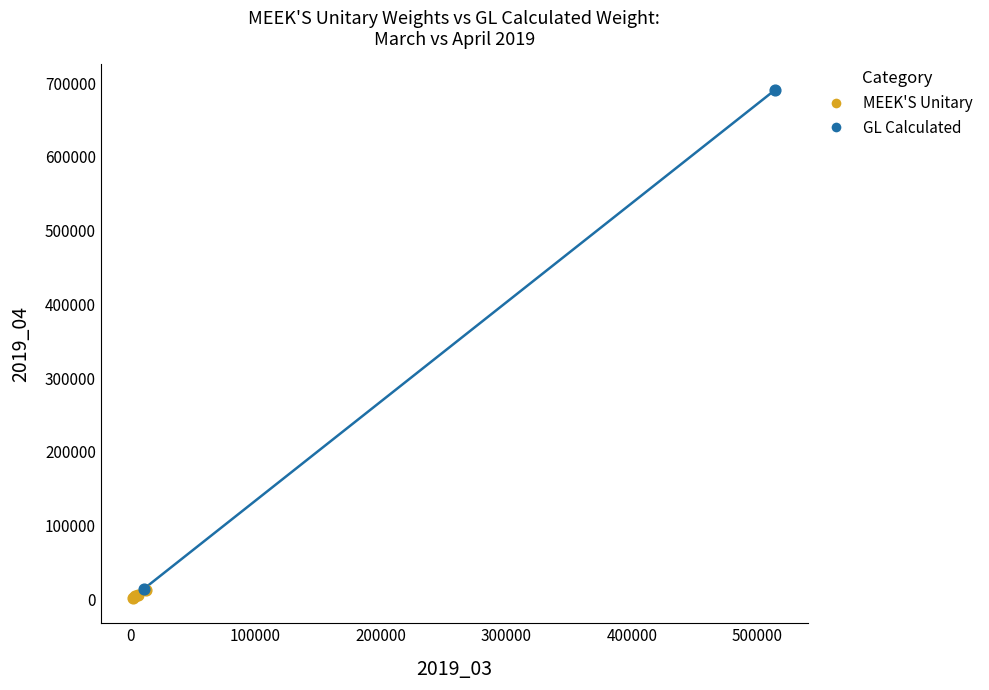

What are all the series names shown in the legend?

MEEK'S Unitary, GL Calculated